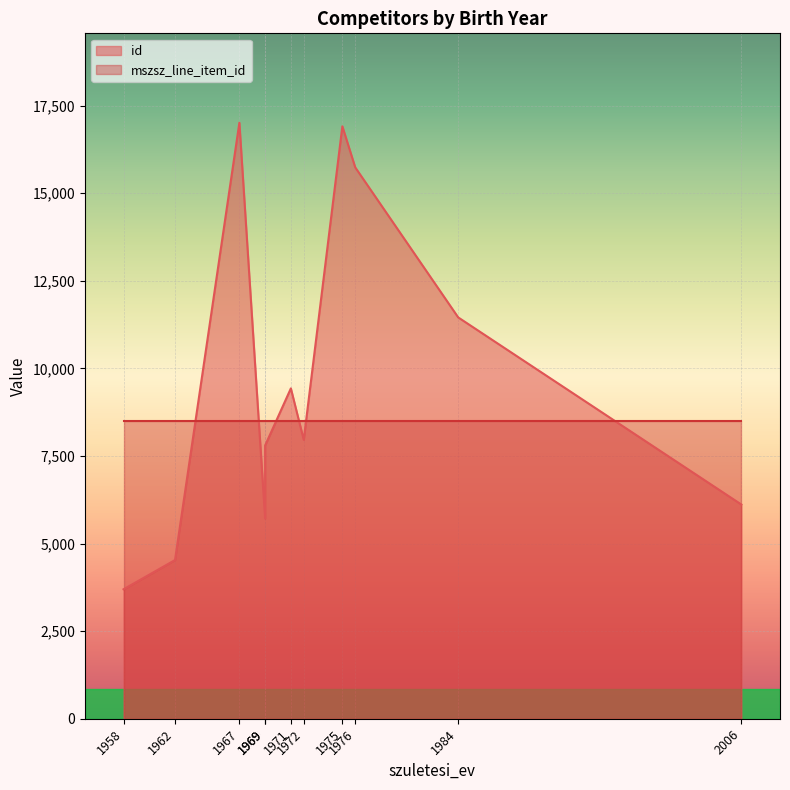

What is the minimum value shown in the chart?

3694